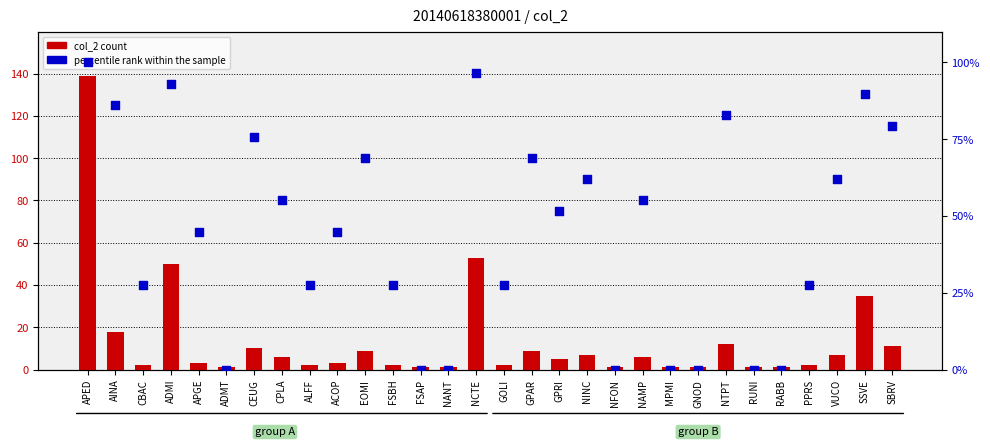

Which series reaches the minimum Y coordinate?

percentile rank within the sample